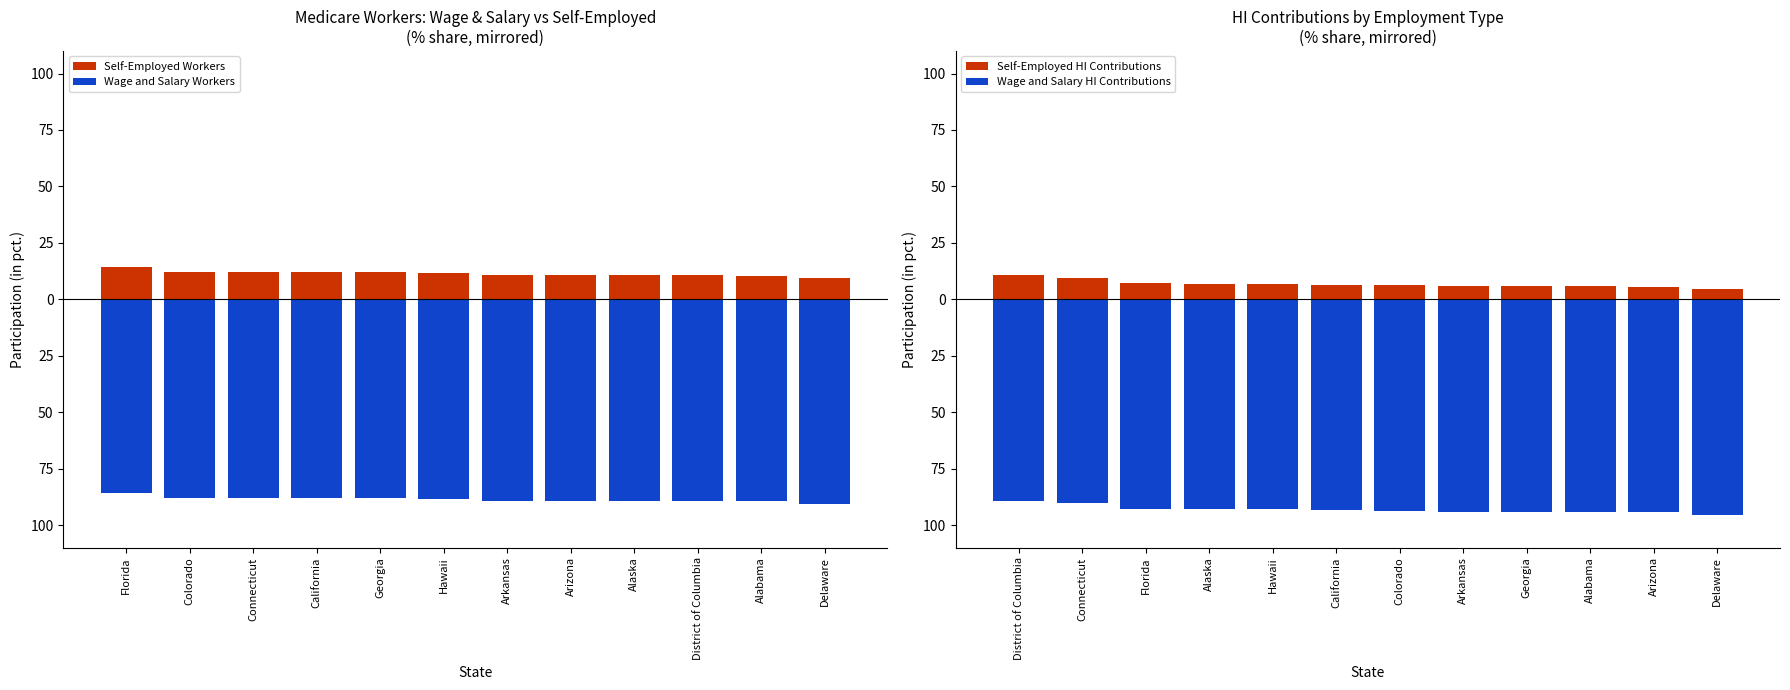

What is the difference between the maximum and minimum values in the Wage and Salary HI Contributions series?

6.4